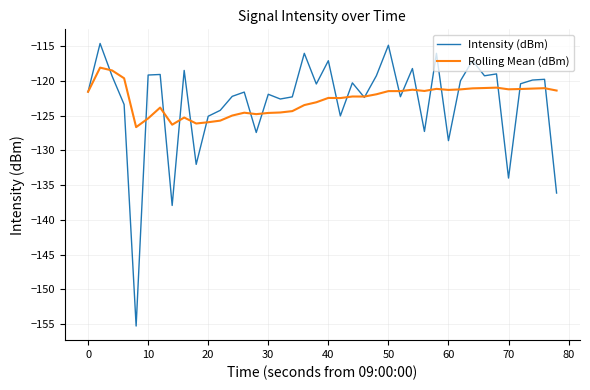

What is the maximum value shown in the chart?

-114.6